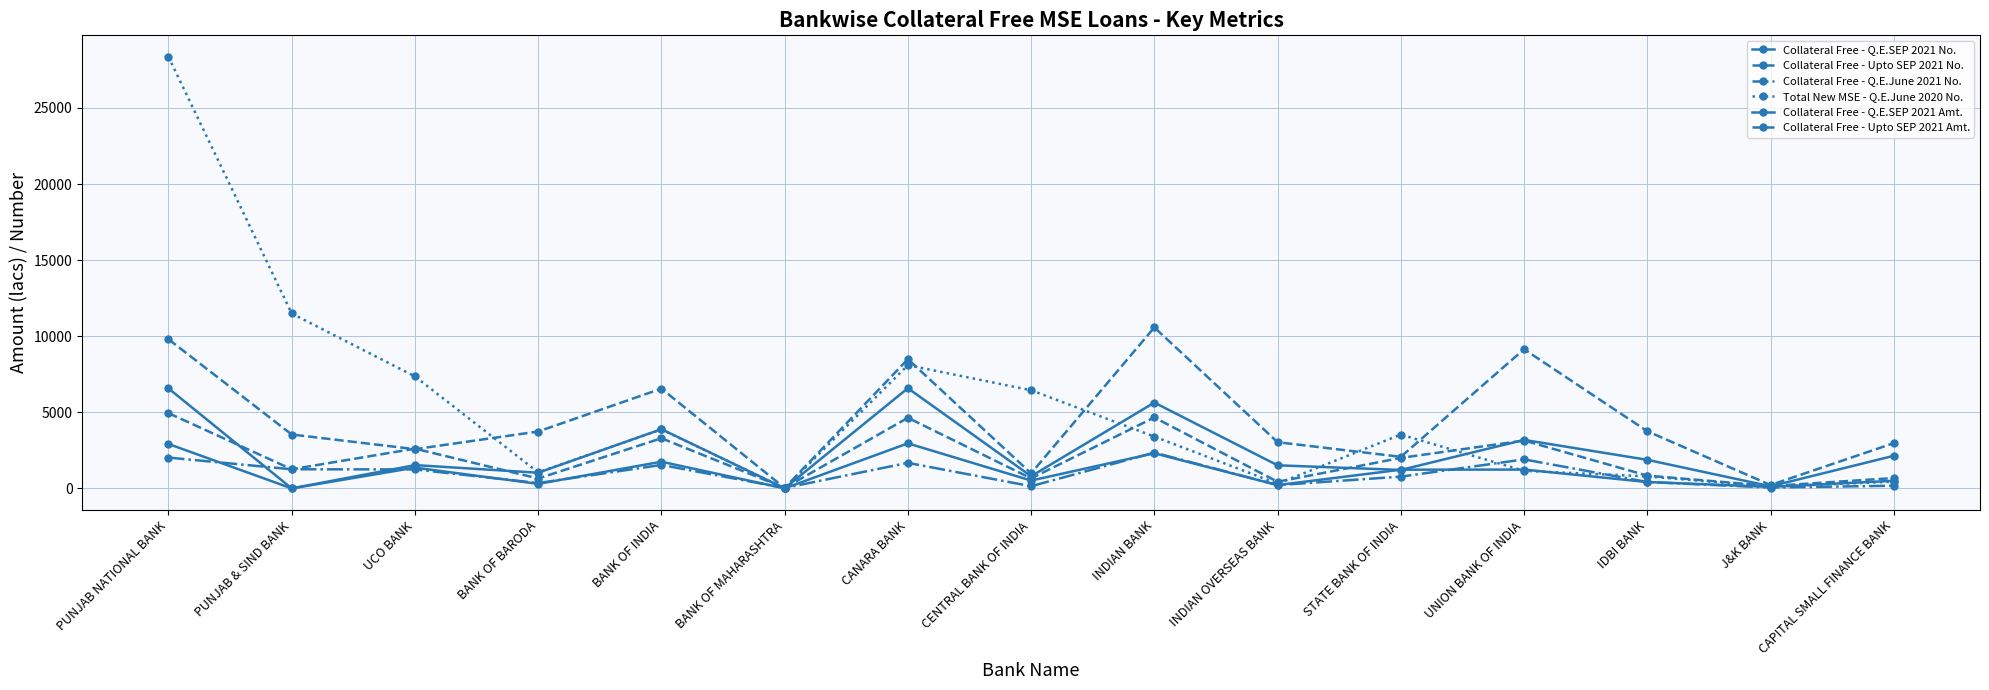

What is the difference between the Collateral Free - Q.E.SEP 2021 Amt. values at INDIAN BANK and CENTRAL BANK OF INDIA?

4838.8